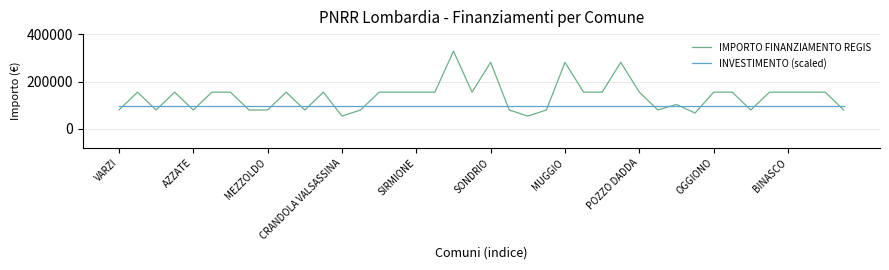

List the series in order of their peak value, highest first.

IMPORTO FINANZIAMENTO REGIS, INVESTIMENTO (scaled)